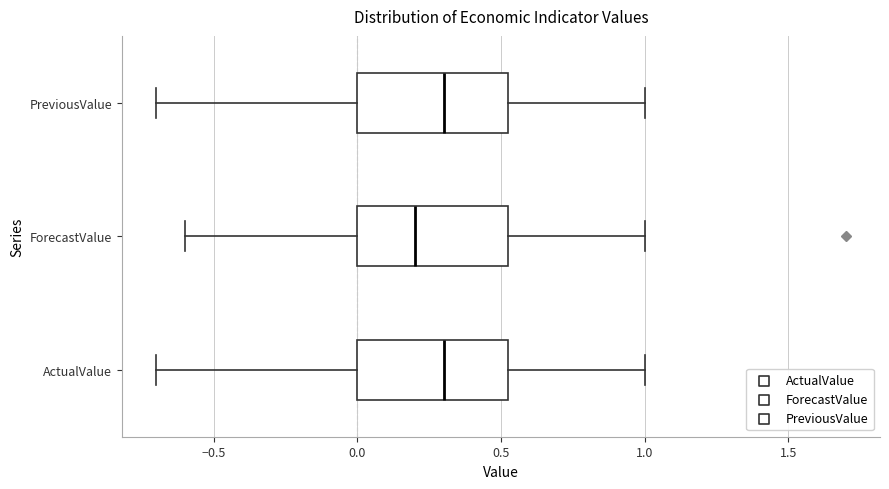

Reading bottom to top, read every box against the x-axis: the position of its median line, the range the box covers, and the ends of its whiskers. The values are not printed on the chart, so give them approximately, as read against the axis.

ActualValue: median 0.30, box 0.00 to 0.55, whiskers -0.70 to 1.00
ForecastValue: median 0.20, box 0.00 to 0.55, whiskers -0.60 to 1.00
PreviousValue: median 0.30, box 0.00 to 0.55, whiskers -0.70 to 1.00